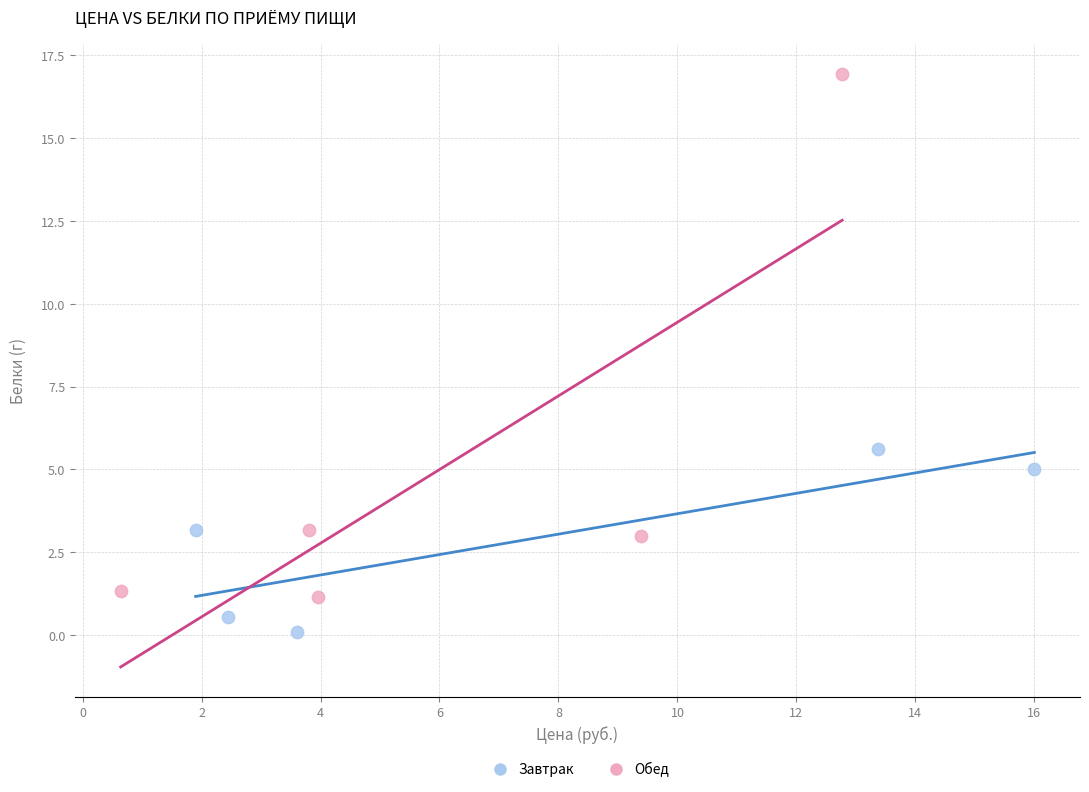

Which series contains the lowest Y value?

Завтрак